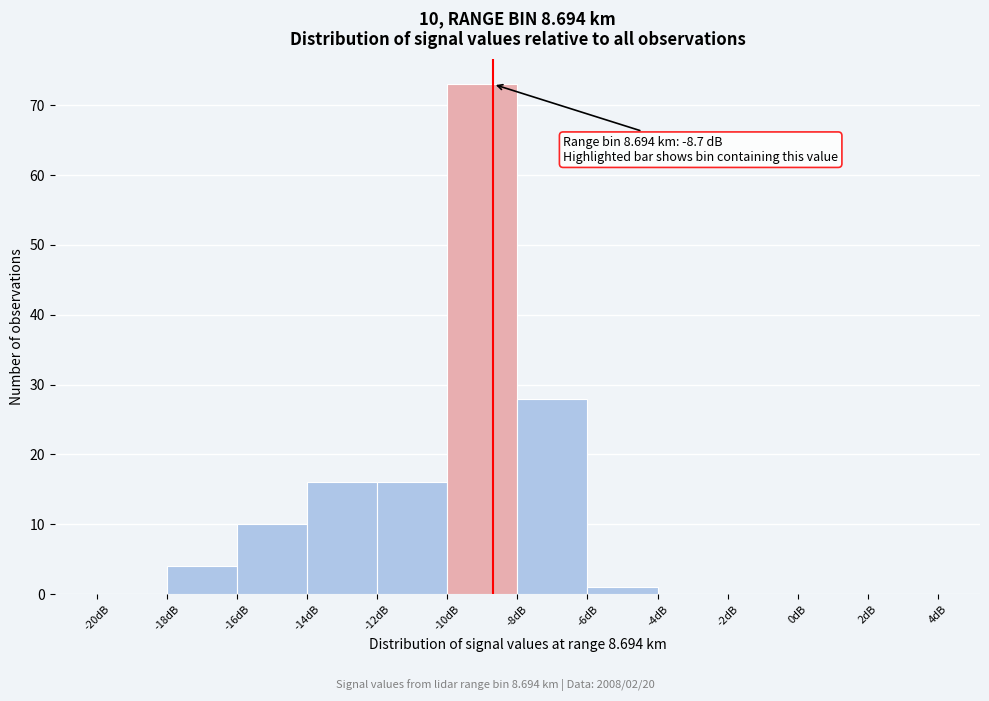

Over which range of the x-axis is the bar tallest?

-10 to -8